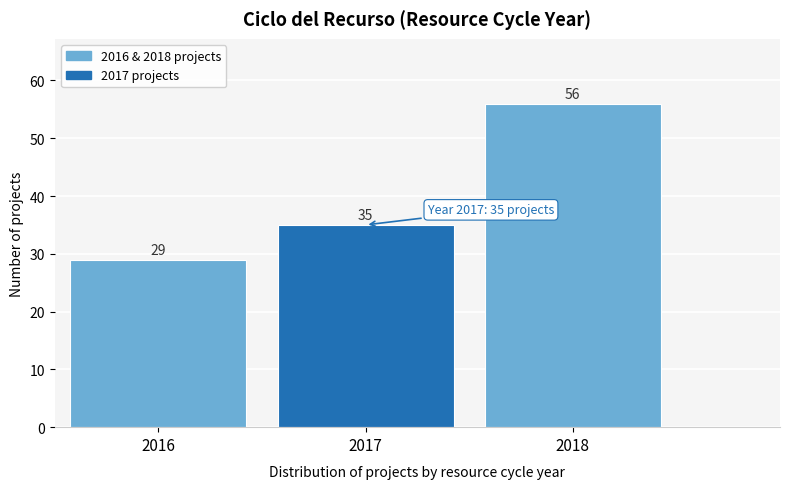

Reading left to right, extract all data points from this chart.

29	35	56